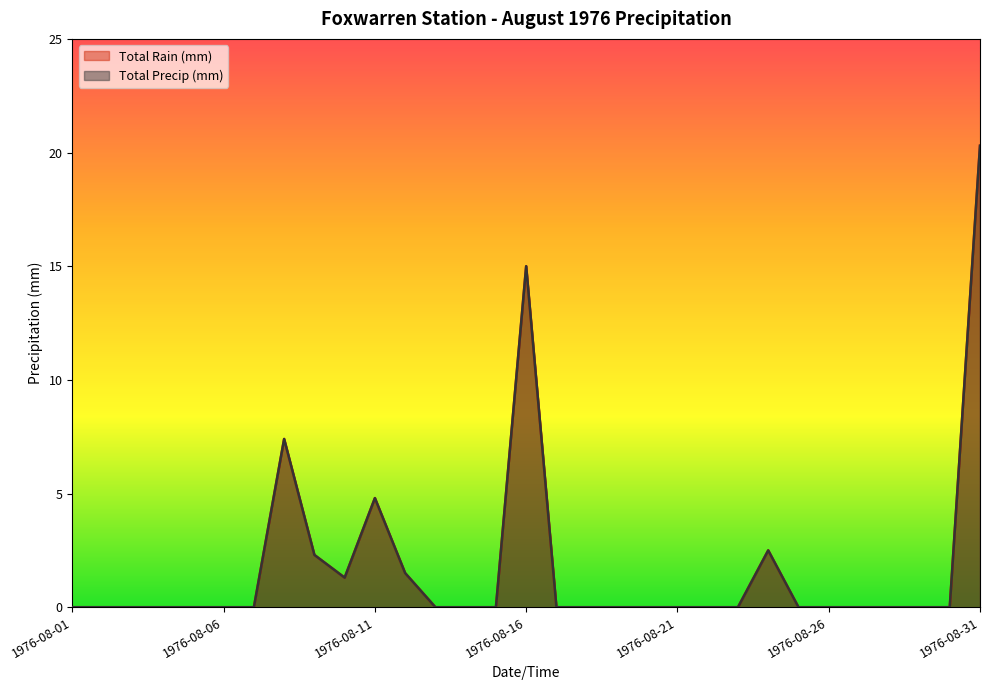

How many data points does each series have?

31